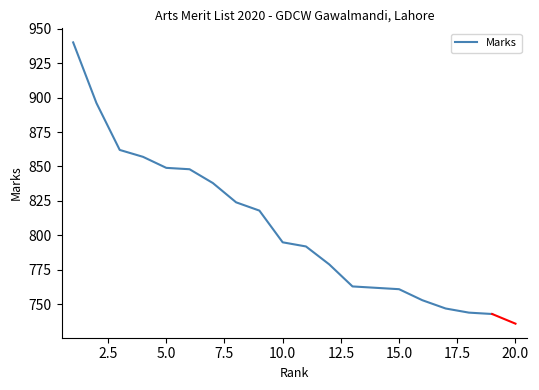

Count the number of categories in the chart.

19